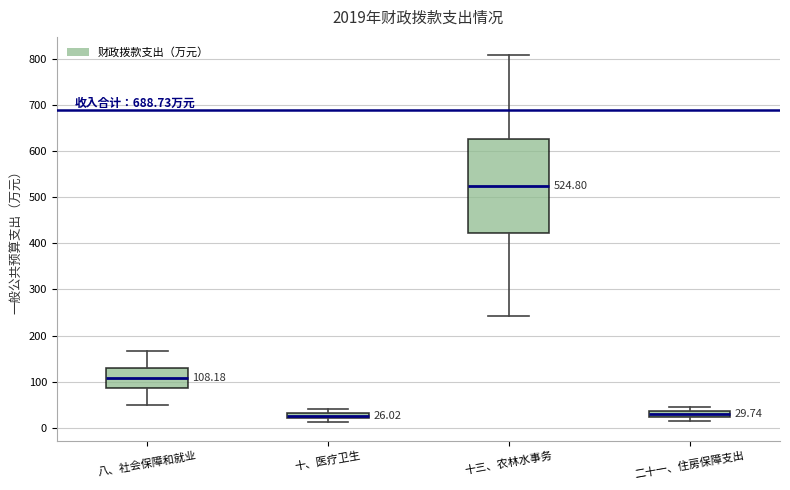

Comparing the boxes themselves (not the whiskers), which one is the tallest?

十三、农林水事务